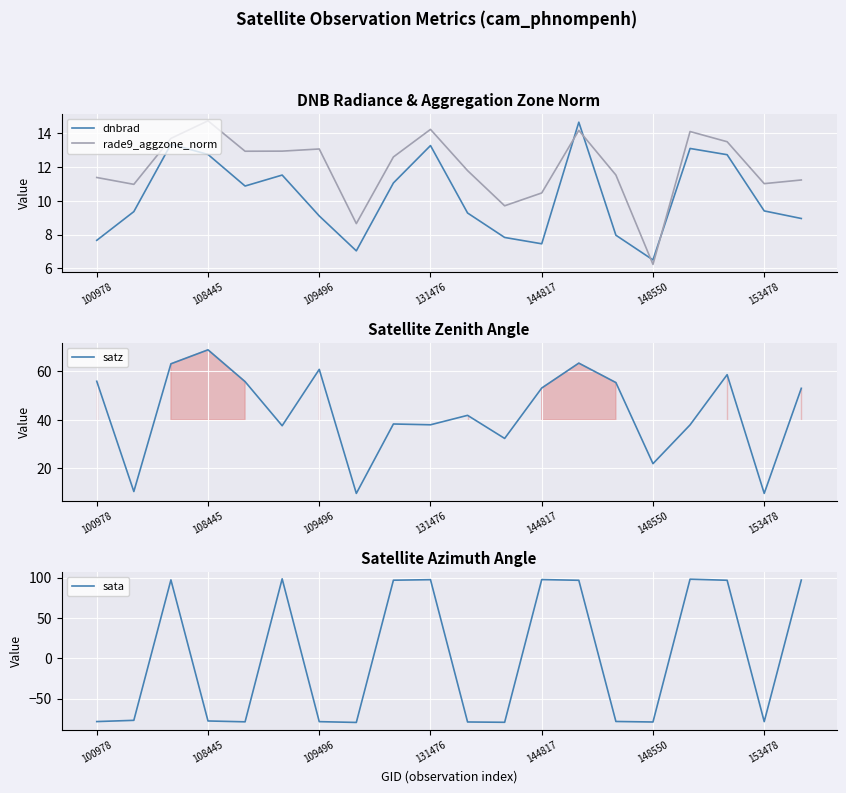

The rade9_aggzone_norm series shows 26.1 at 108445. True or false?

False